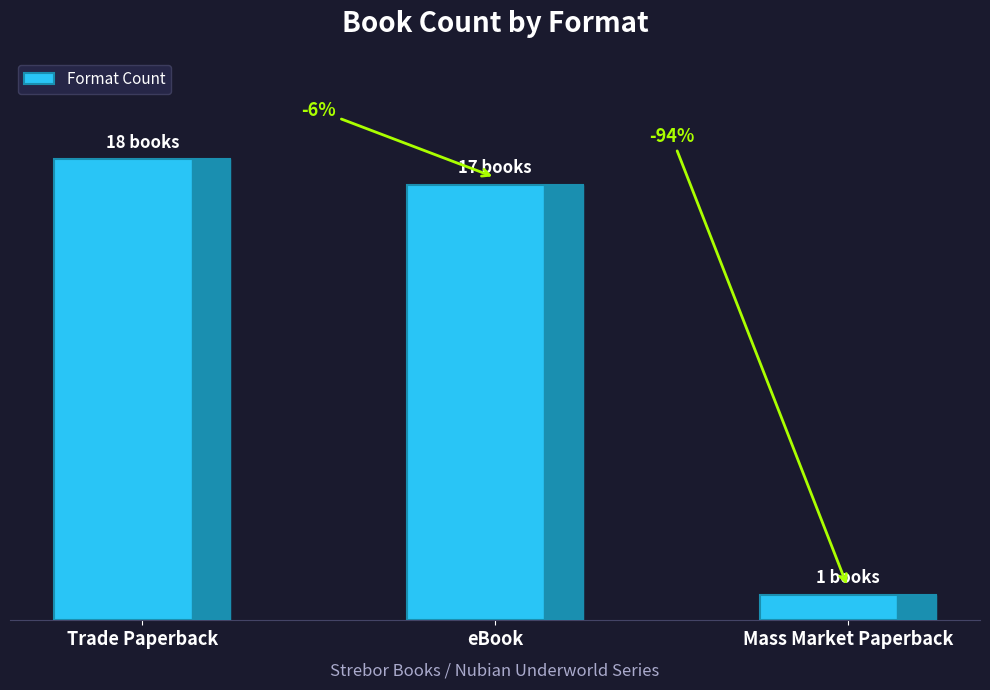

Is it true that the value at eBook is 17?

True